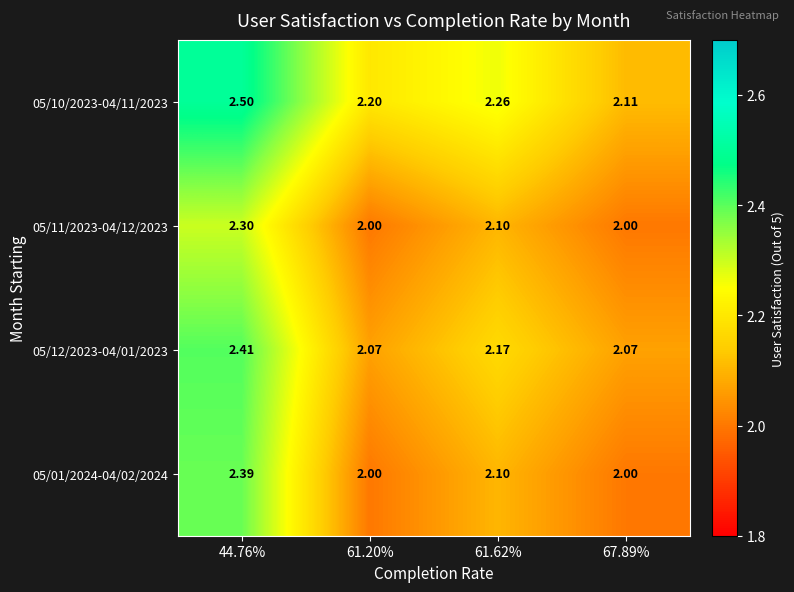

Is the value of 05/01/2024-04/02/2024 at 67.89% greater than the value of 05/12/2023-04/01/2023 at 61.20%?

No